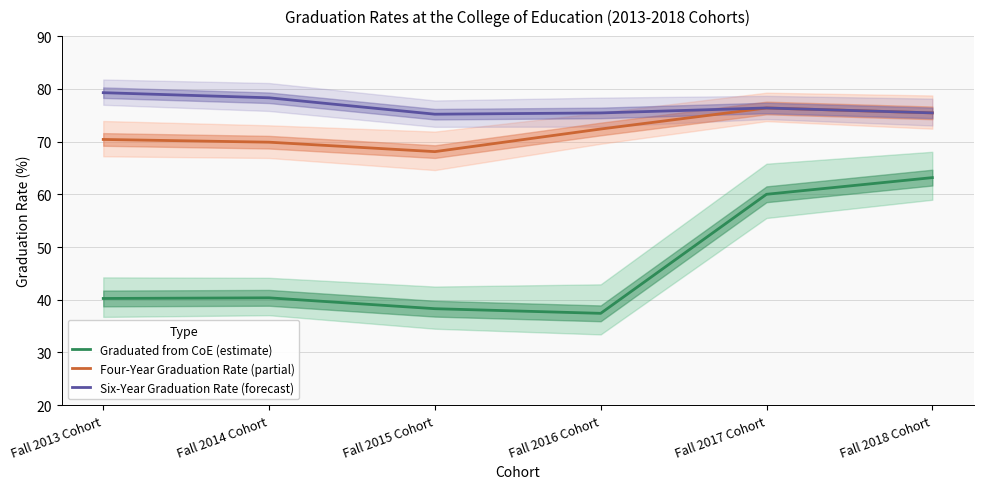

At which label does Graduated from CoE (estimate) first exceed 40?

Fall 2013 Cohort